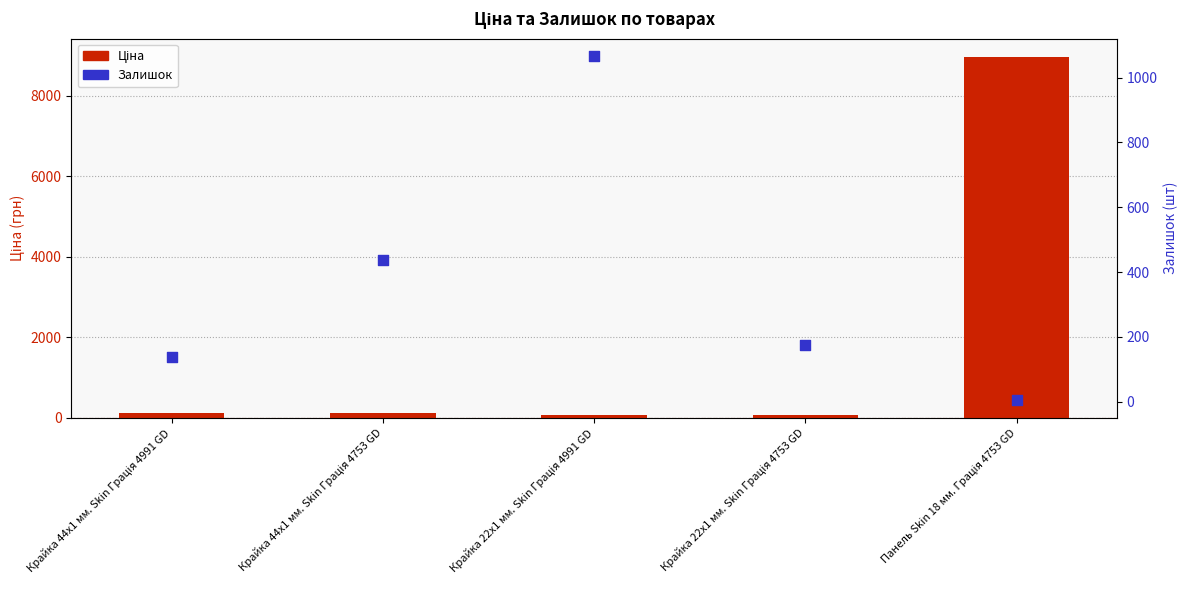

Is the value of Ціна at Панель Skin 18 мм. Грація 4753 GD greater than the value of Залишок at Крайка 22x1 мм. Skin Грація 4753 GD?

Yes